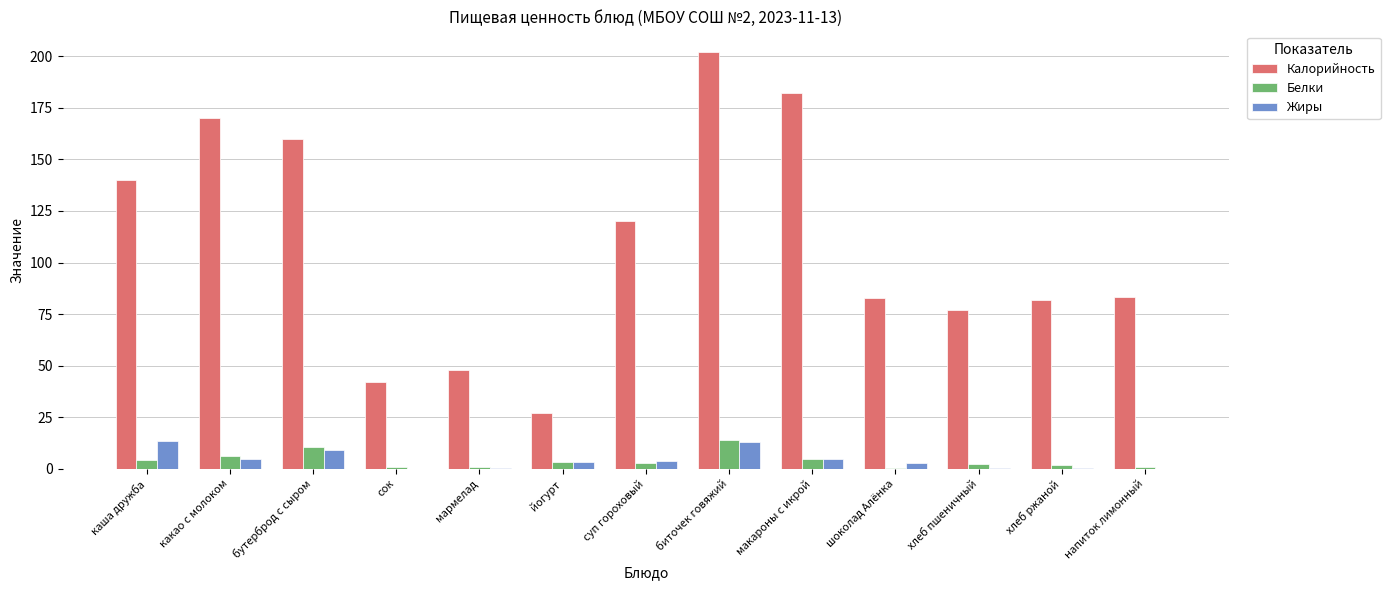

What is the difference between the Жиры values at напиток лимонный and шоколад Алёнка?

3.0